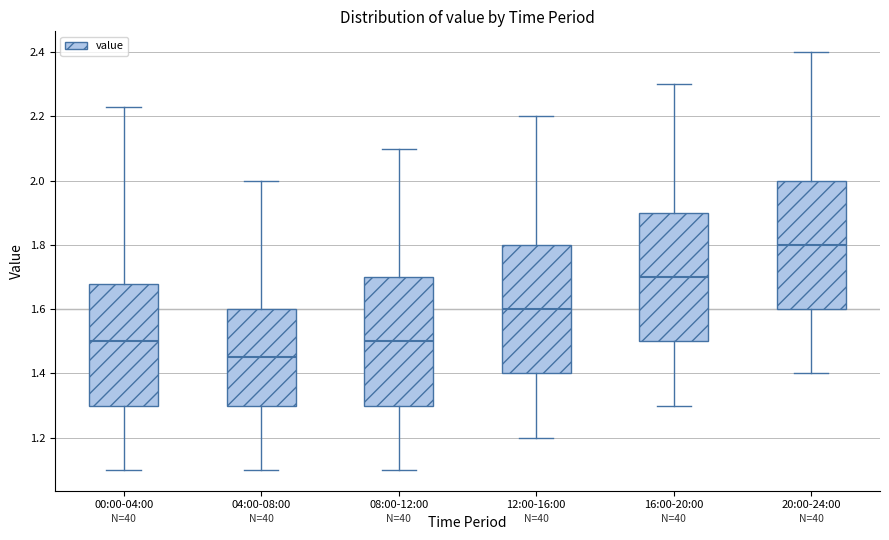

Reading left to right, transcribe this box plot: for each box, give where its median line is, the range the box spans, and where its two whiskers end, as read against the y-axis. The values are not printed on the chart, so give them approximately, as read against the axis.

00:00-04:00: median 1.50, box 1.30 to 1.68, whiskers 1.10 to 2.24
04:00-08:00: median 1.46, box 1.30 to 1.60, whiskers 1.10 to 2.00
08:00-12:00: median 1.50, box 1.30 to 1.70, whiskers 1.10 to 2.10
12:00-16:00: median 1.60, box 1.40 to 1.80, whiskers 1.20 to 2.20
16:00-20:00: median 1.70, box 1.50 to 1.90, whiskers 1.30 to 2.30
20:00-24:00: median 1.80, box 1.60 to 2.00, whiskers 1.40 to 2.40